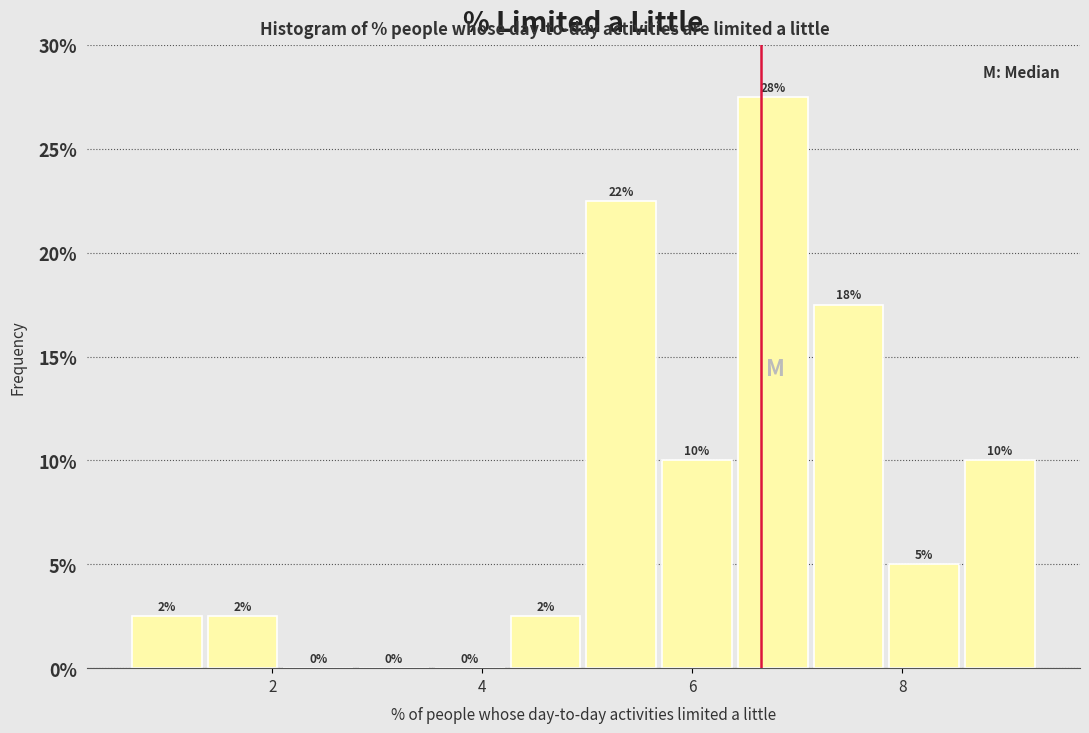

Read against the x-axis, roughly where is the centre of the tallest bar?

6.8